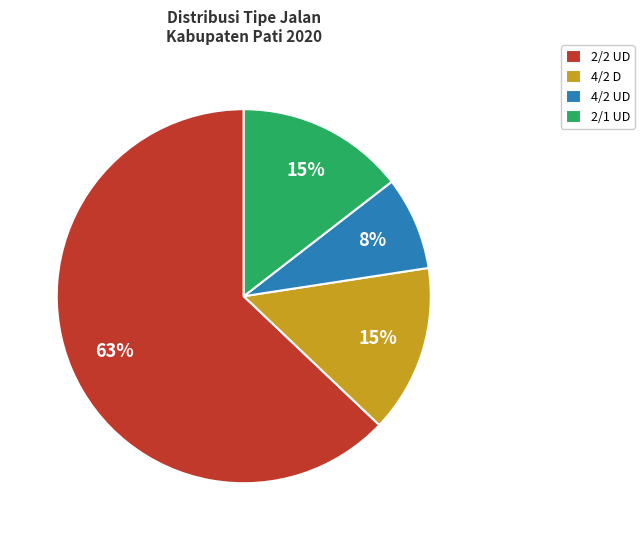

Which has a higher value, 4/2 D or 4/2 UD?

4/2 D